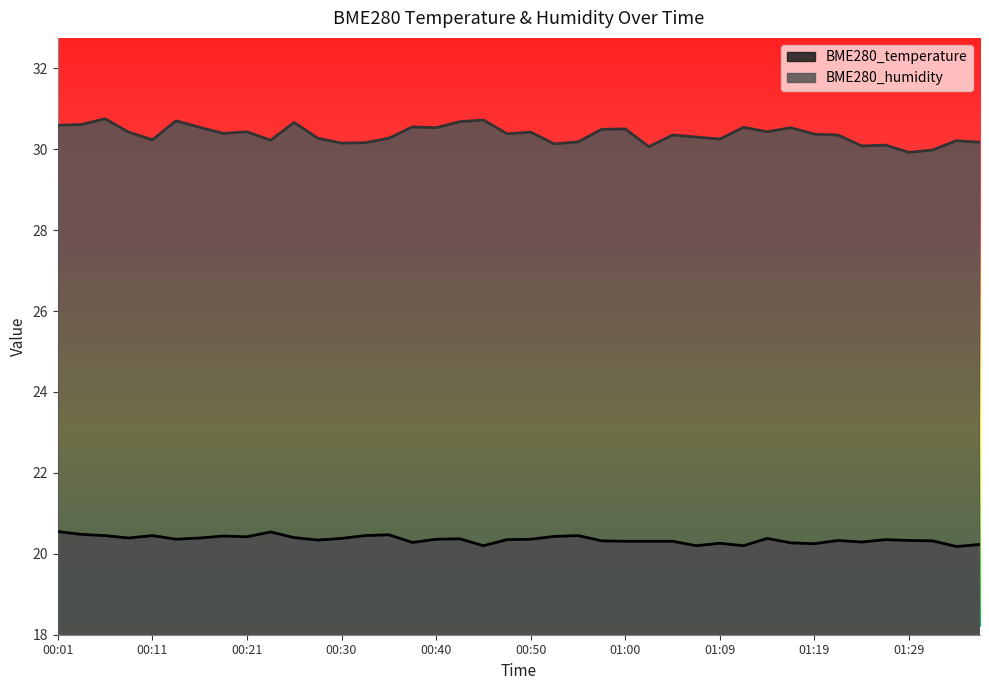

True or false: BME280_humidity and BME280_temperature intersect in this chart.

False